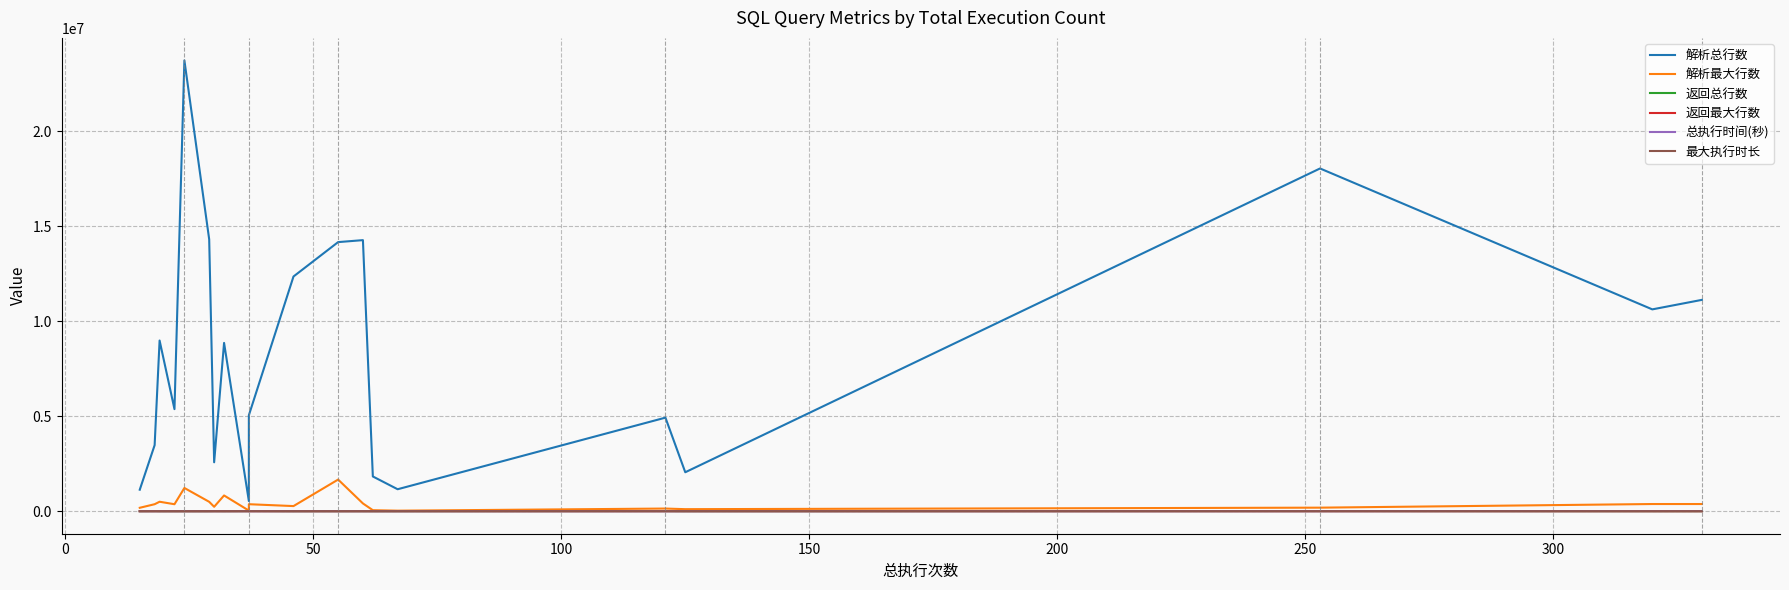

Which series has the largest total across all categories?

解析总行数